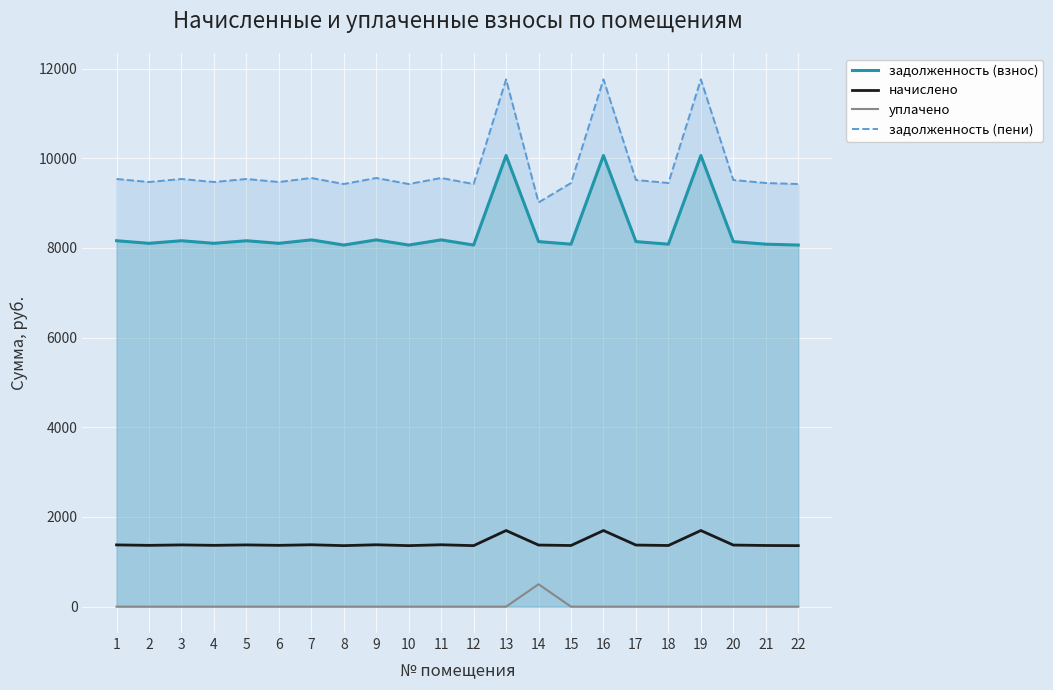

How many lines are shown in the chart?

4